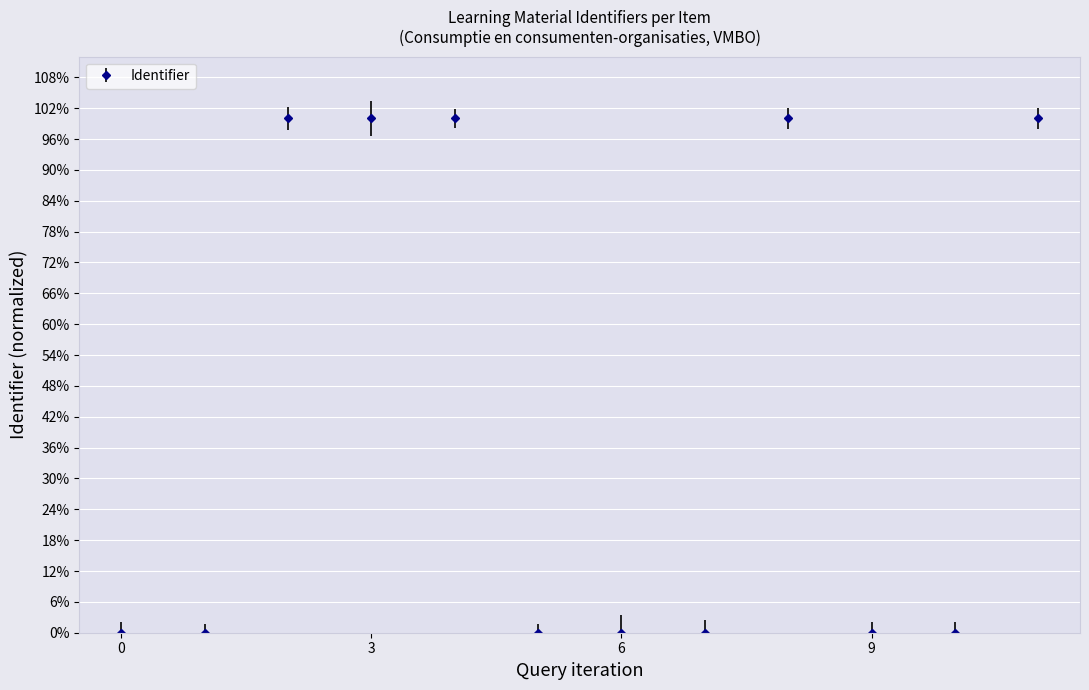

Is this an area chart (filled region under the line)?

No